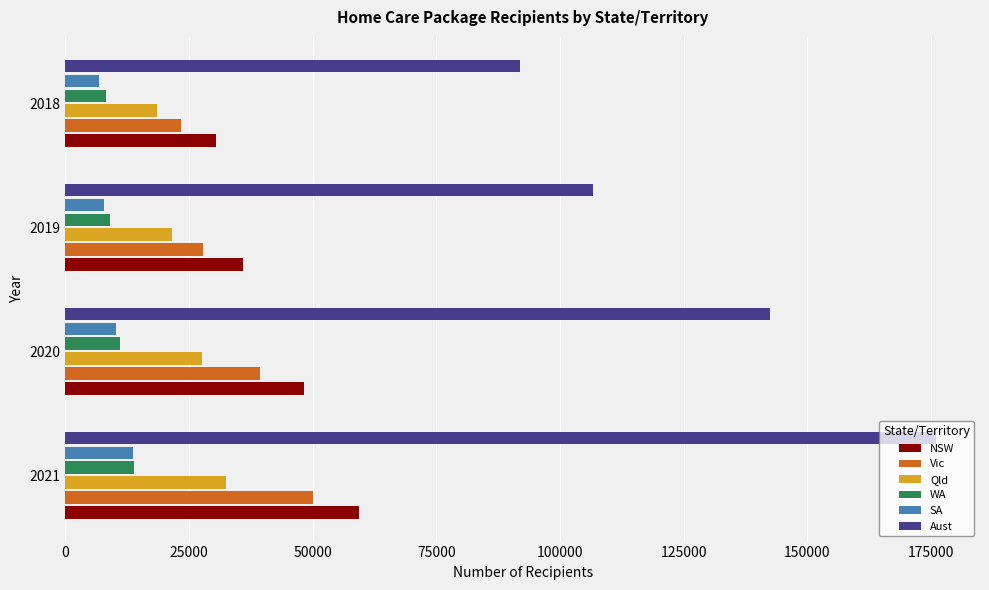

What is the sum of the WA values at 2020 and 2021?

24960